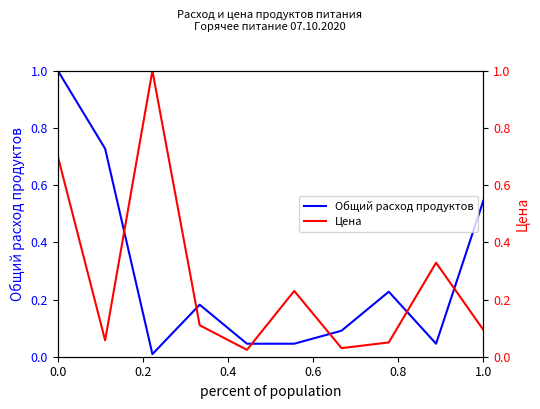

What are all the series names shown in the legend?

Общий расход продуктов, Цена